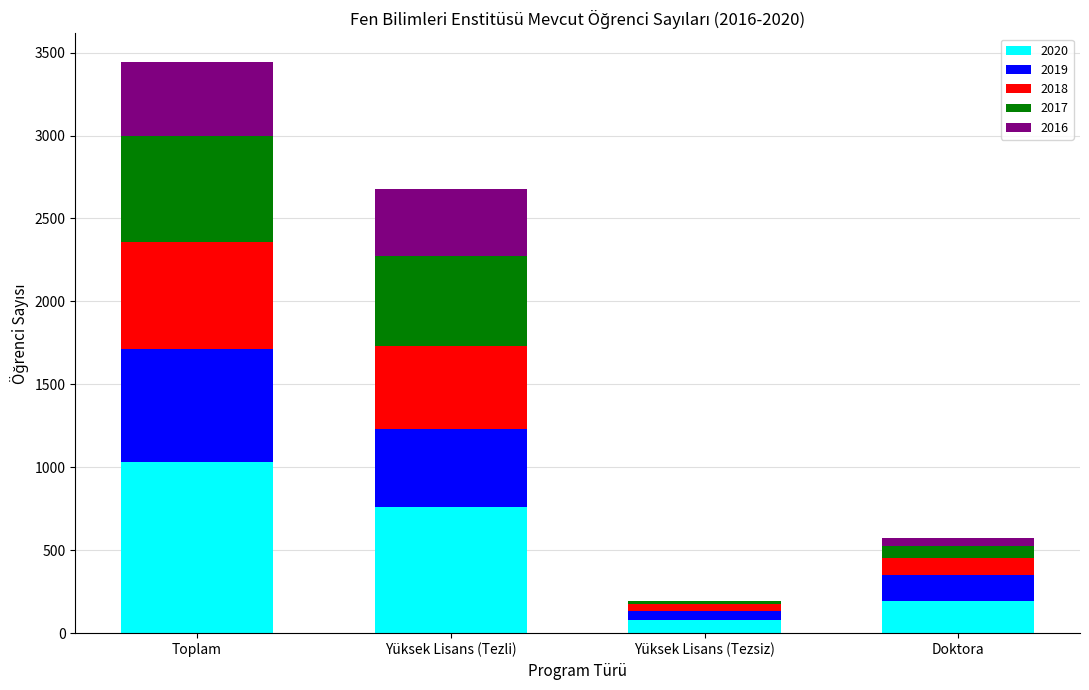

True or false: 2020 has a value of 1713 at Toplam.

False